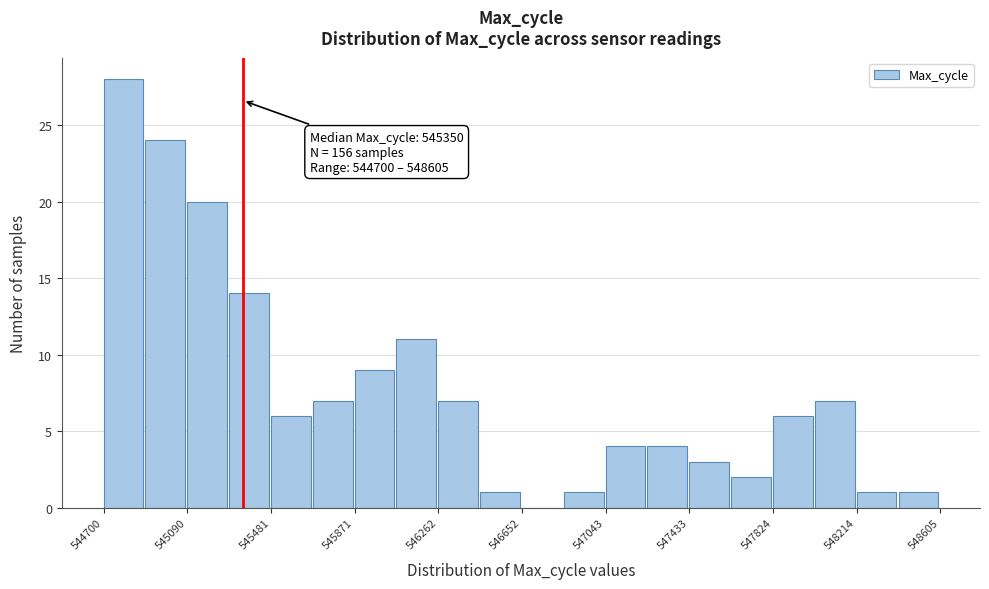

Around what value on the x-axis is the tallest bar? Give the approximate position of its centre, as read against the axis.

544800